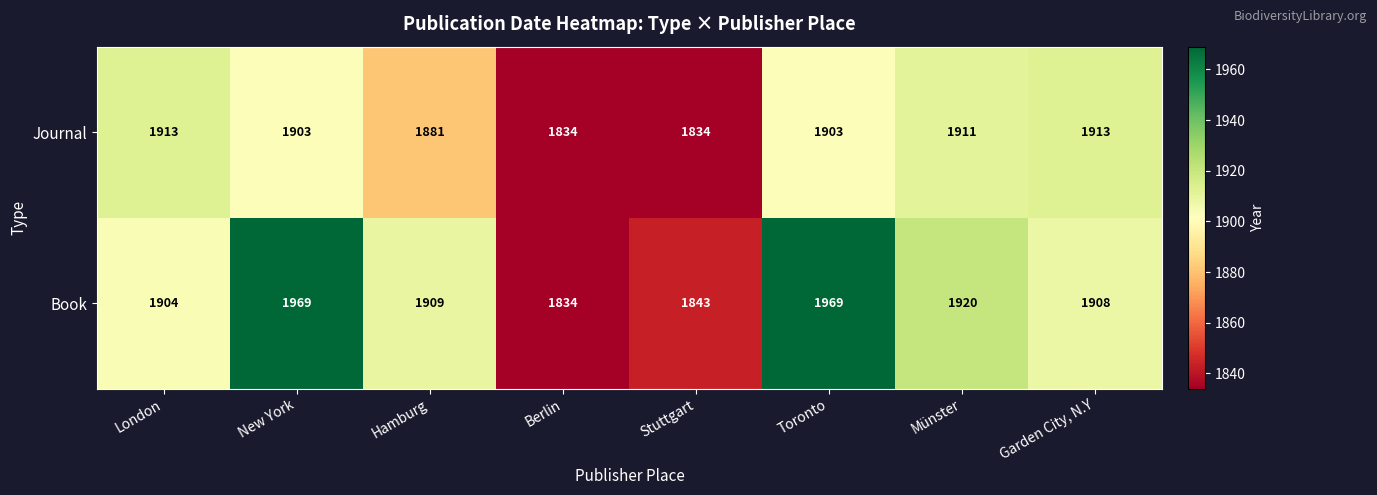

Is it true that Book equals 2586 at Hamburg?

False